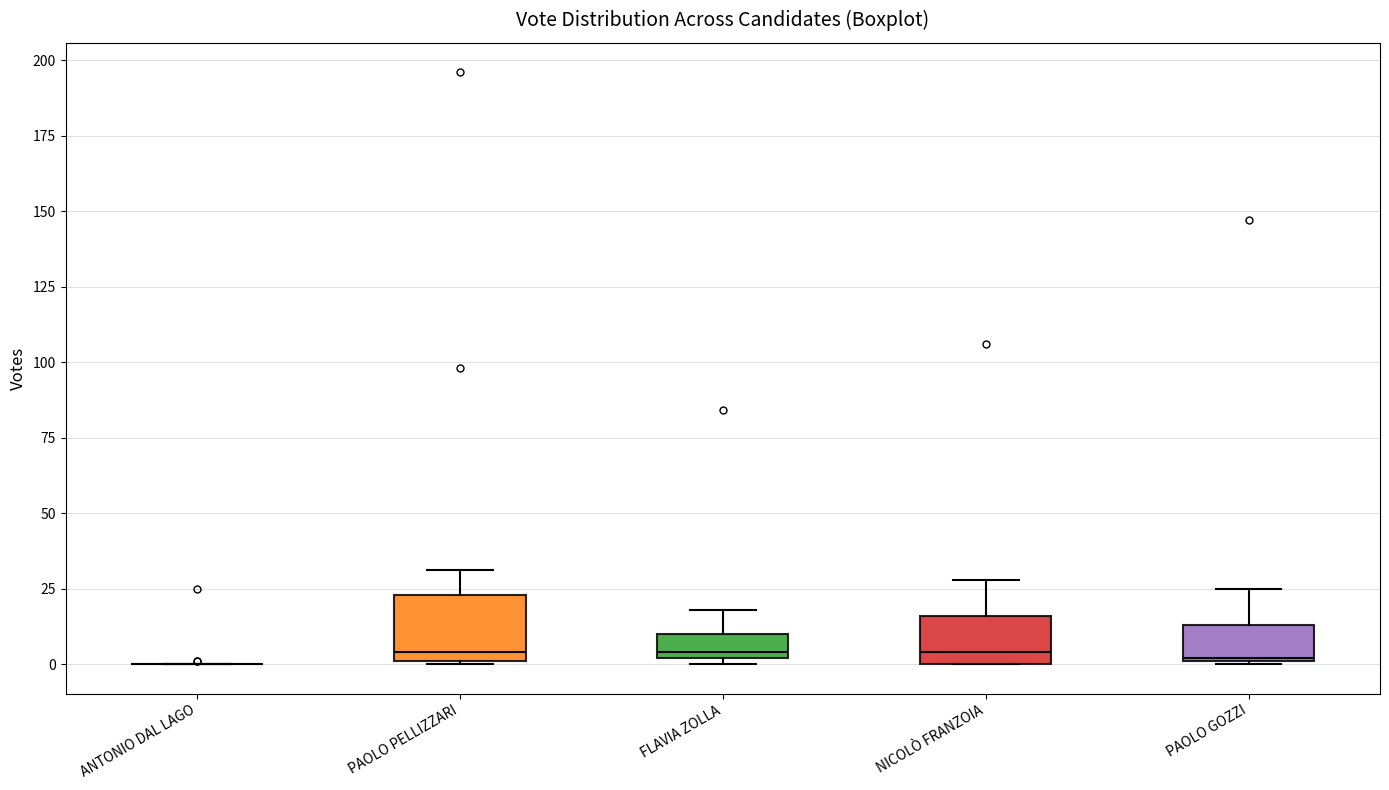

Which box is the tallest, from its lower edge to its upper edge?

PAOLO PELLIZZARI